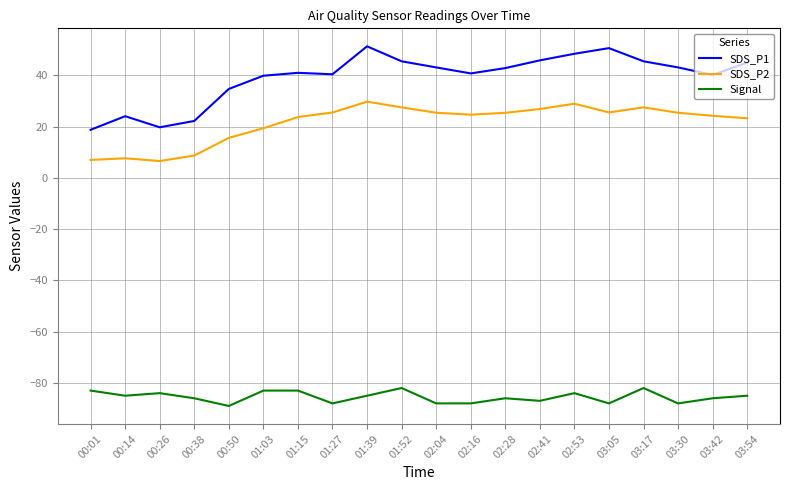

True or false: SDS_P1 has a value of 34.8 at 00:50.

True